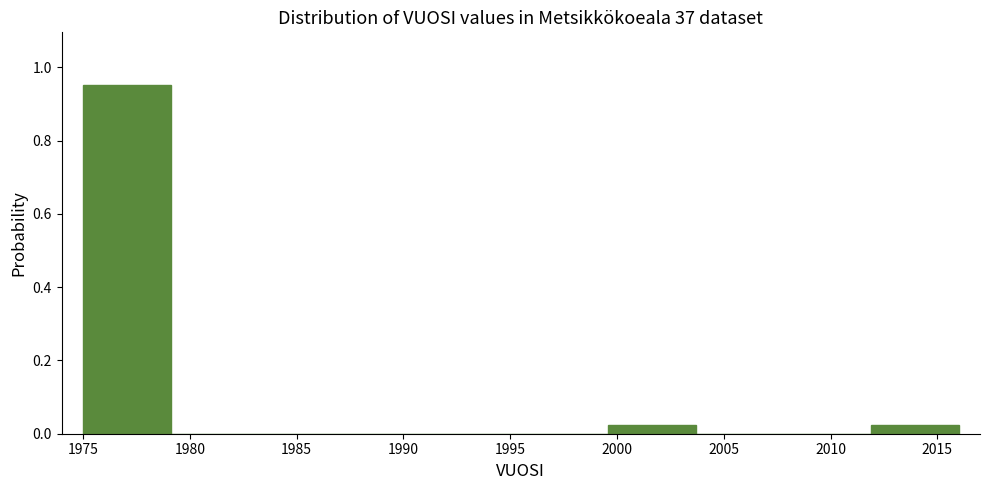

Over which range of the x-axis is the bar tallest?

1975.0 to 1979.1